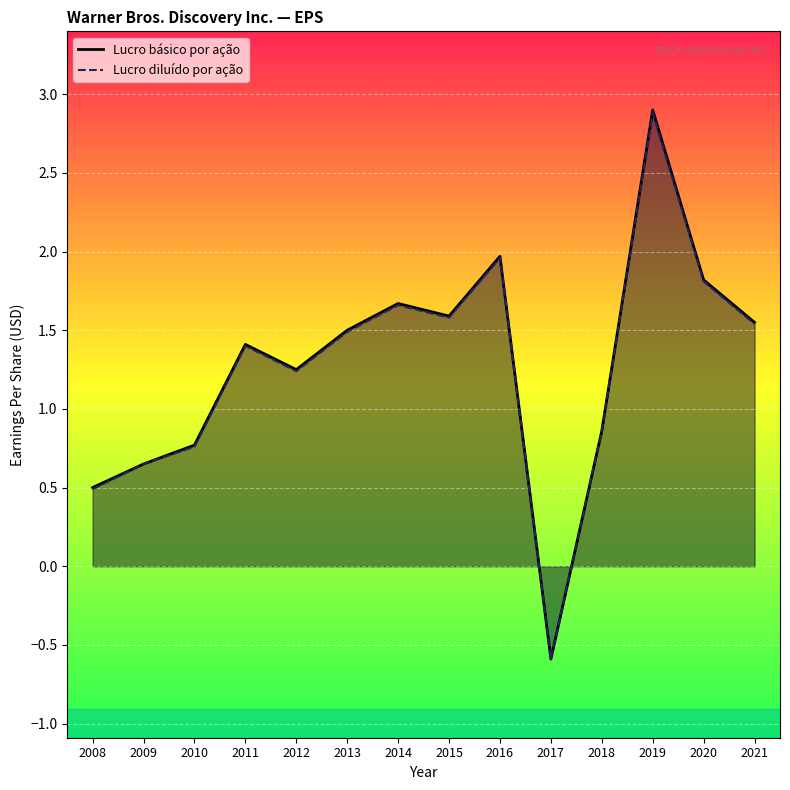

What are all the series names shown in the legend?

Lucro básico por ação, Lucro diluído por ação